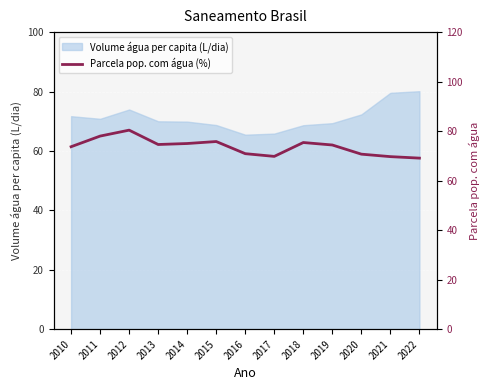

Does the chart display data point markers on the line(s)?

No